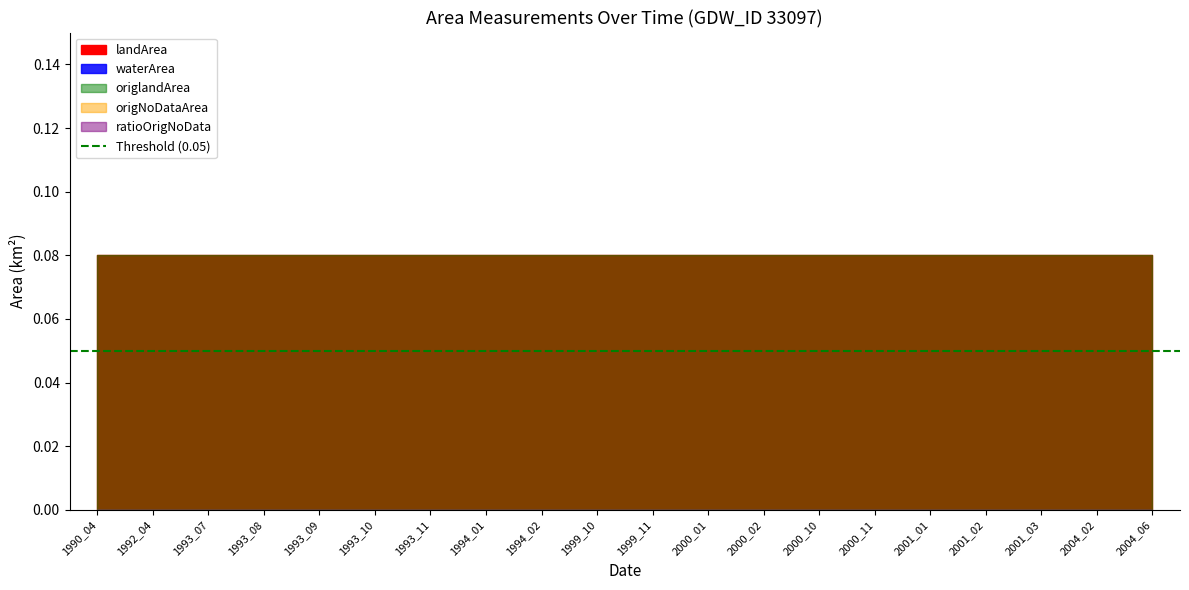

At which label is ratioOrigNoData closest to 0?

1990_04